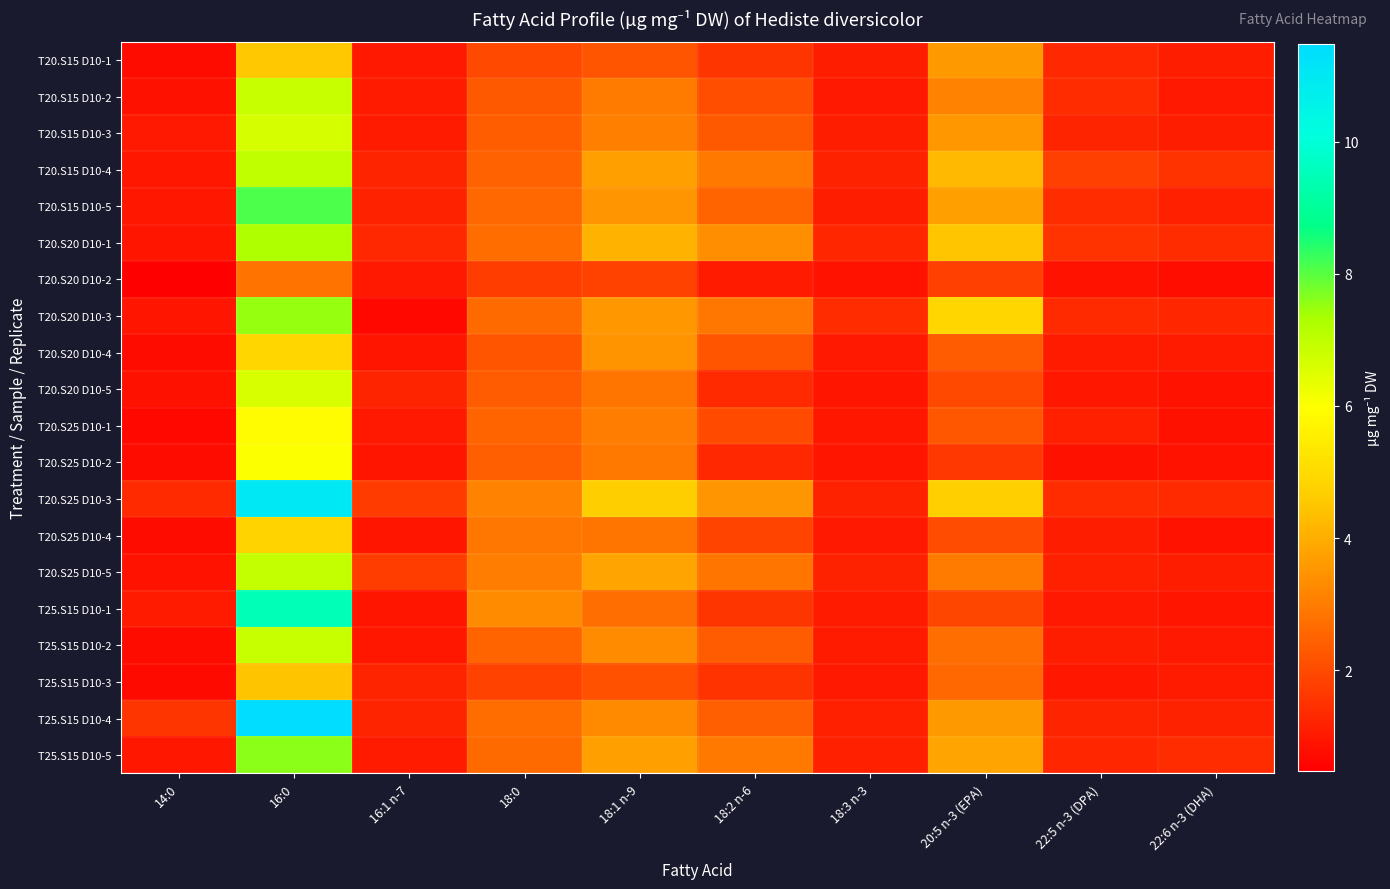

Which series has the largest total across all categories?

T20.S25 D10-3